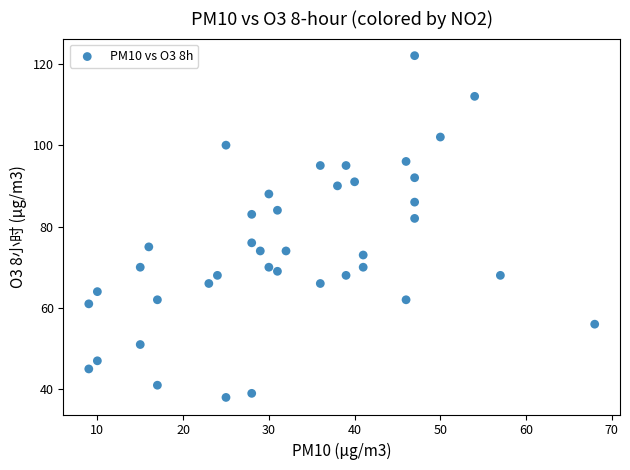

What is the range of Y values (max minus min)?

84